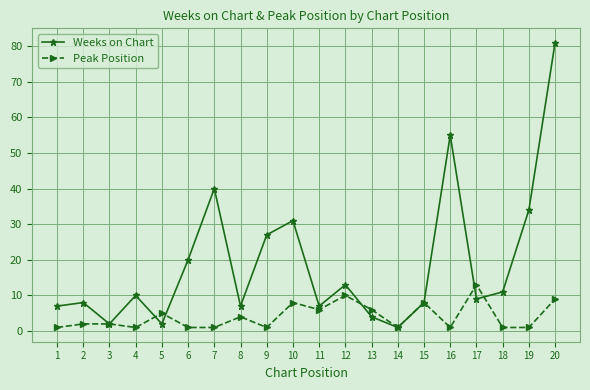

Is the value of Weeks on Chart at 10 greater than the value of Peak Position at 11?

Yes